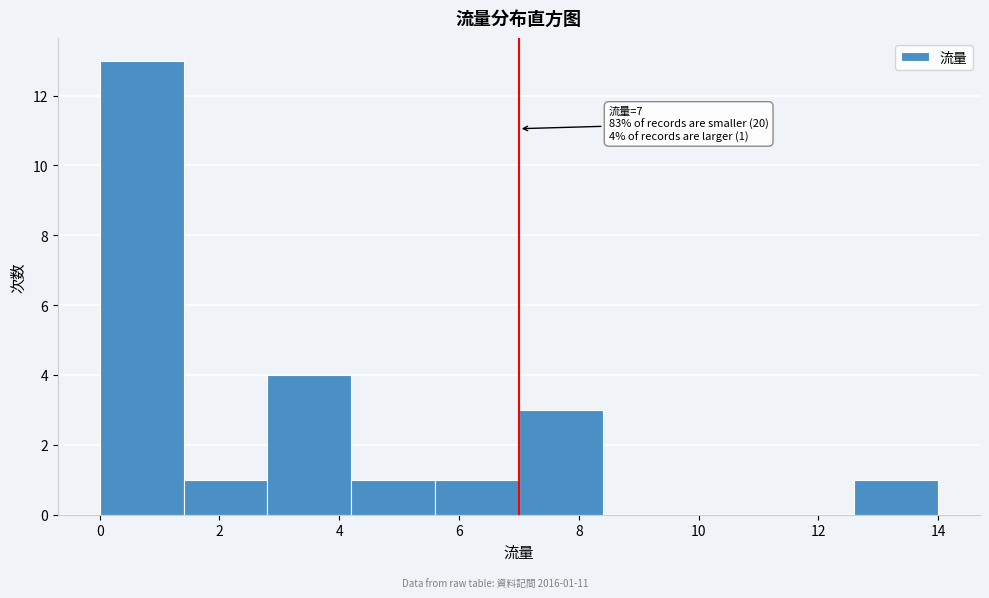

Over which range of the x-axis is the bar tallest?

0.0 to 1.4